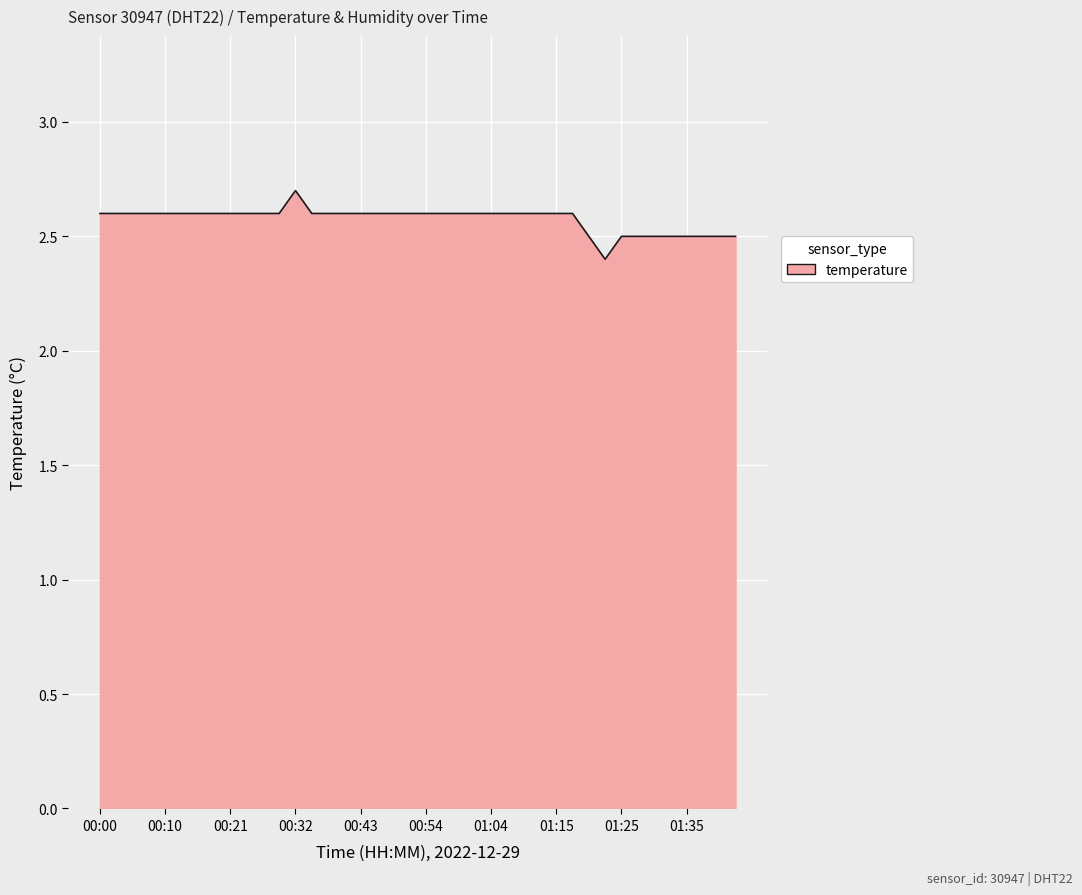

What is the greatest value displayed?

2.7